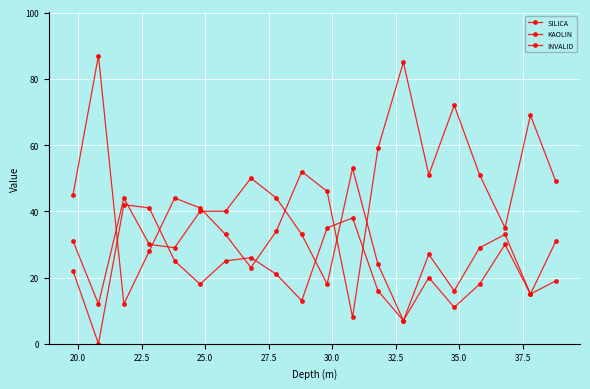

How many interior local peaks does the KAOLIN series have?

5